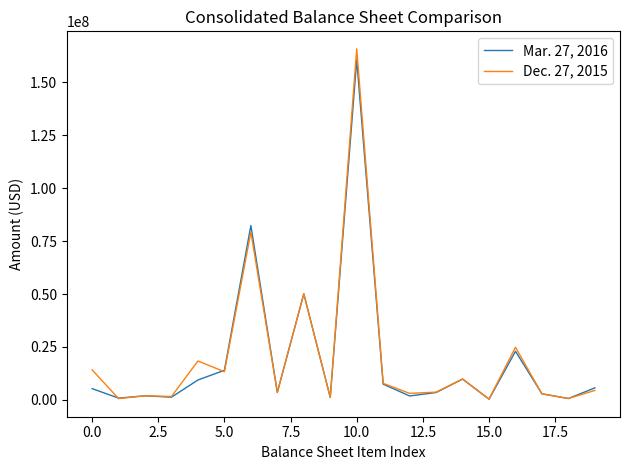

True or false: Mar. 27, 2016 and Dec. 27, 2015 intersect in this chart.

True